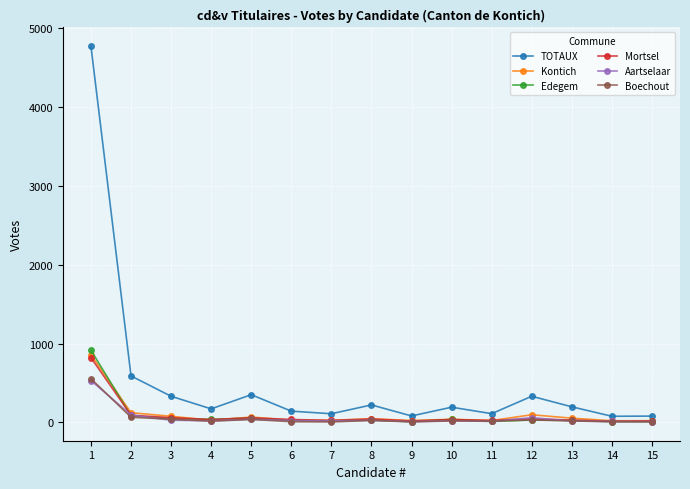

Which series has the largest total across all categories?

TOTAUX